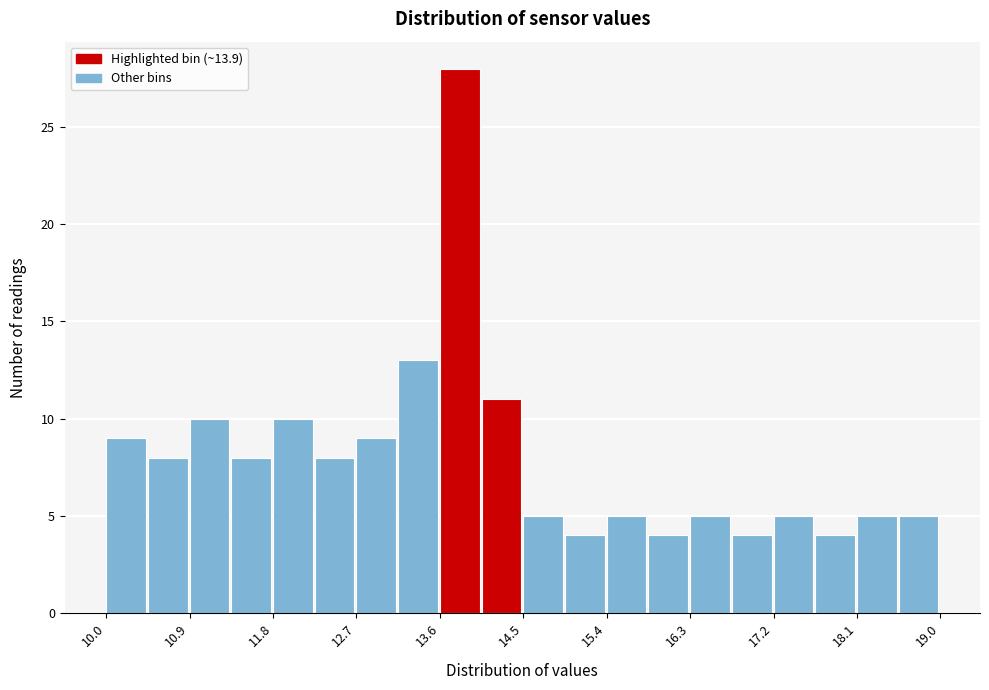

Reading left to right, transcribe this chart: for each bar, give the range it covers on the x-axis and its height. Neither the bar edges nor the heights are printed on the chart, so give them approximately, as read against the axes.

10.00 to 10.45: 9
10.45 to 10.90: 8
10.90 to 11.35: 10
11.35 to 11.80: 8
11.80 to 12.25: 10
12.25 to 12.70: 8
12.70 to 13.15: 9
13.15 to 13.60: 13
13.60 to 14.05: 28
14.05 to 14.50: 11
14.50 to 14.95: 5
14.95 to 15.40: 4
15.40 to 15.85: 5
15.85 to 16.30: 4
16.30 to 16.75: 5
16.75 to 17.20: 4
17.20 to 17.65: 5
17.65 to 18.10: 4
18.10 to 18.55: 5
18.55 to 19.00: 5